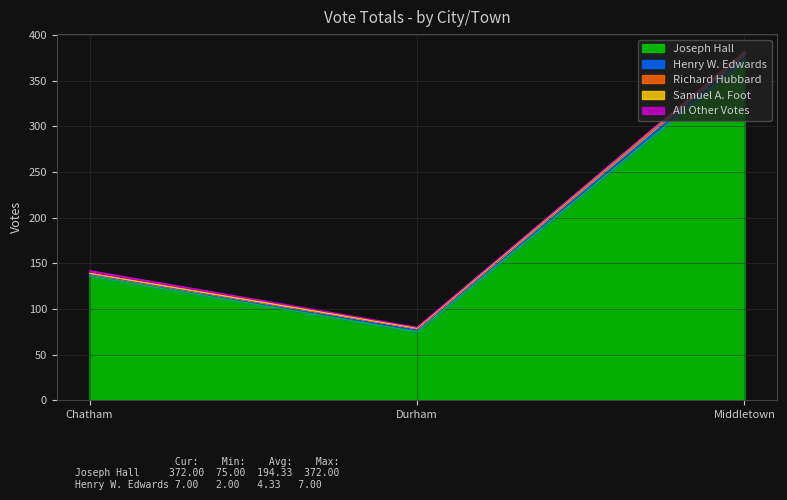

Does the chart display data point markers on the line(s)?

No